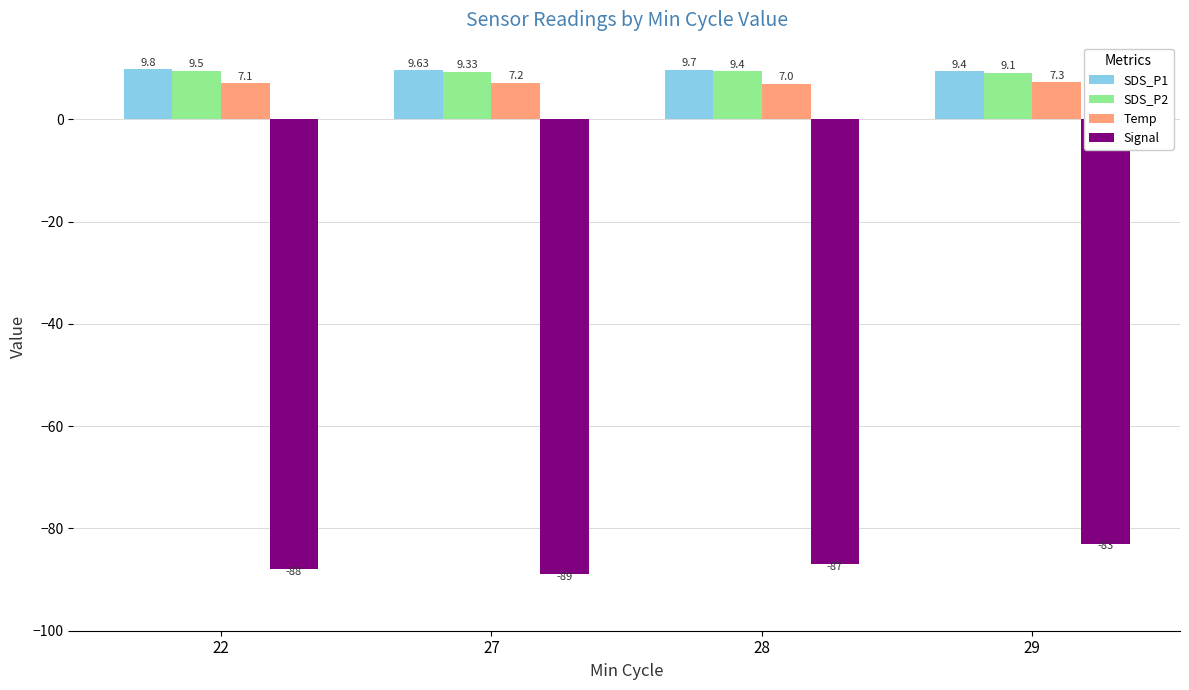

Which series has the largest total across all categories?

SDS_P1